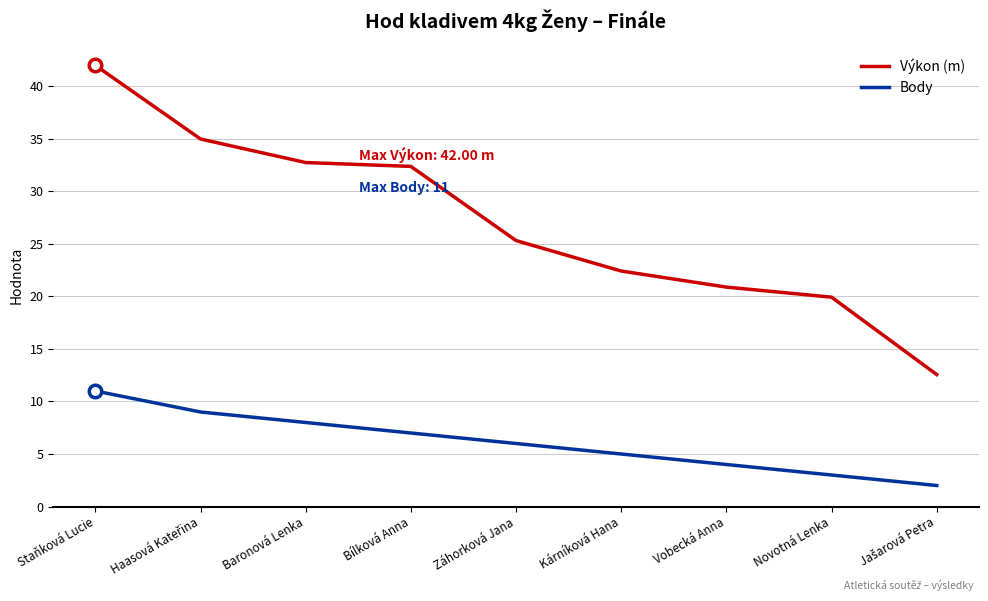

Rank the series by their average value, from lowest to highest.

Body, Výkon (m)